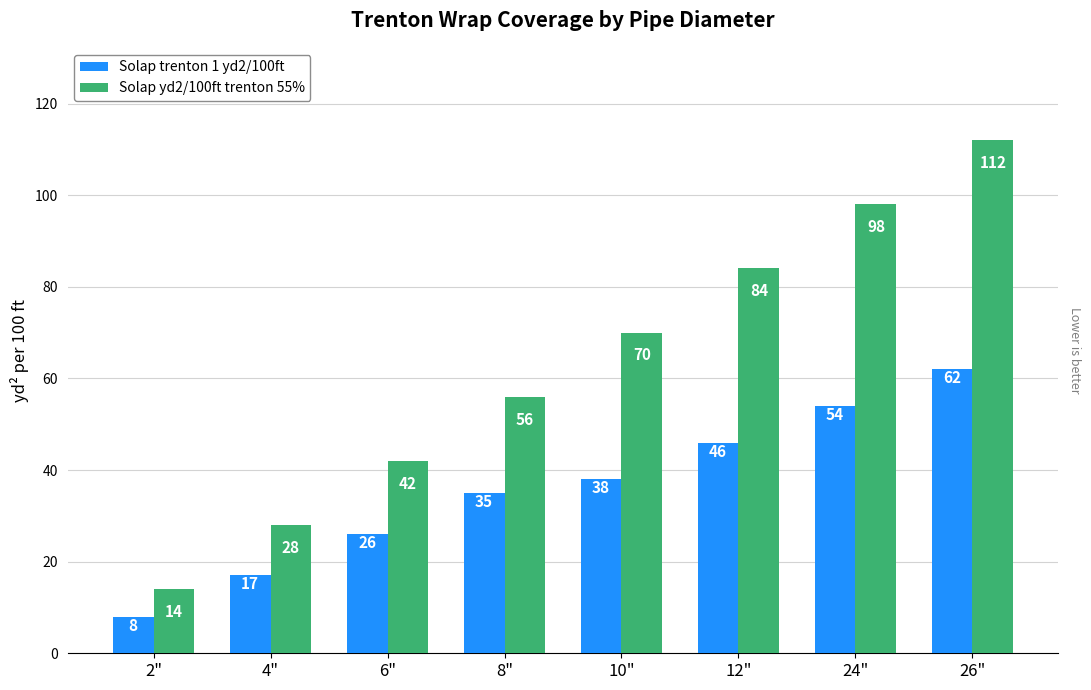

How many groups of bars are there?

8